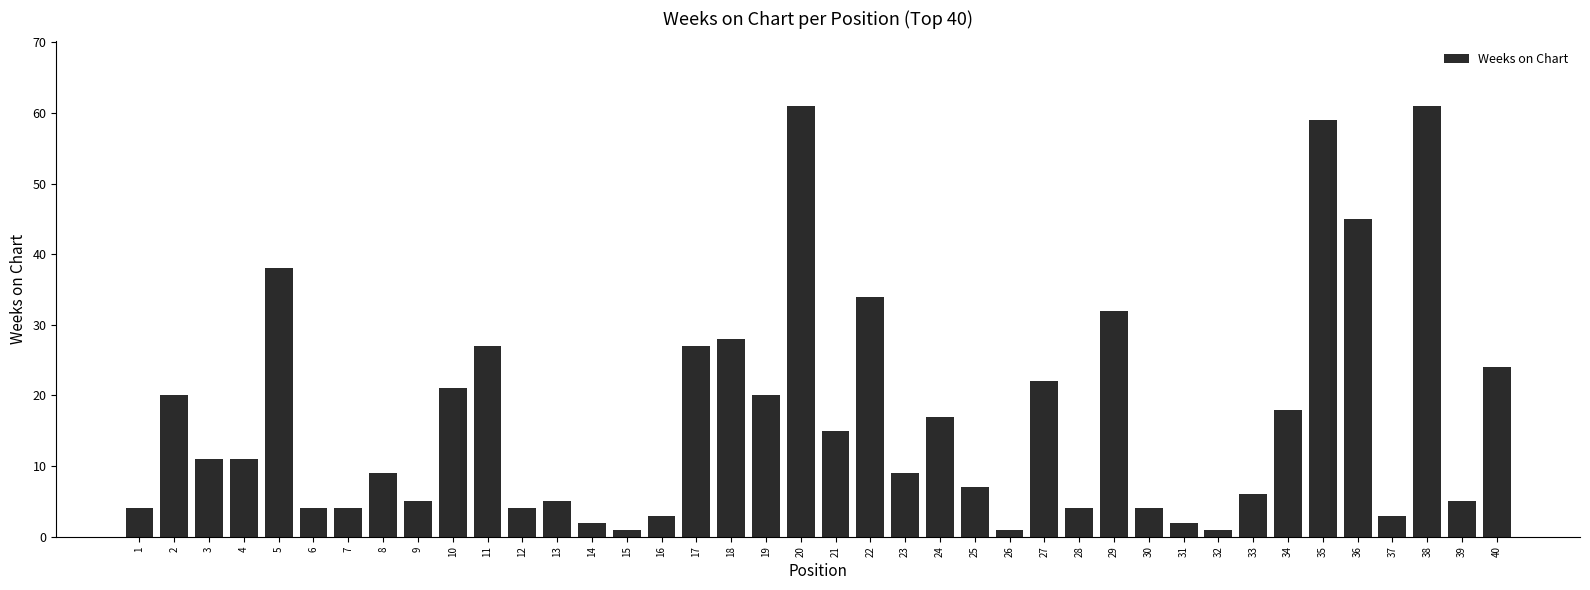

What is the difference between the maximum and second lowest values?

60